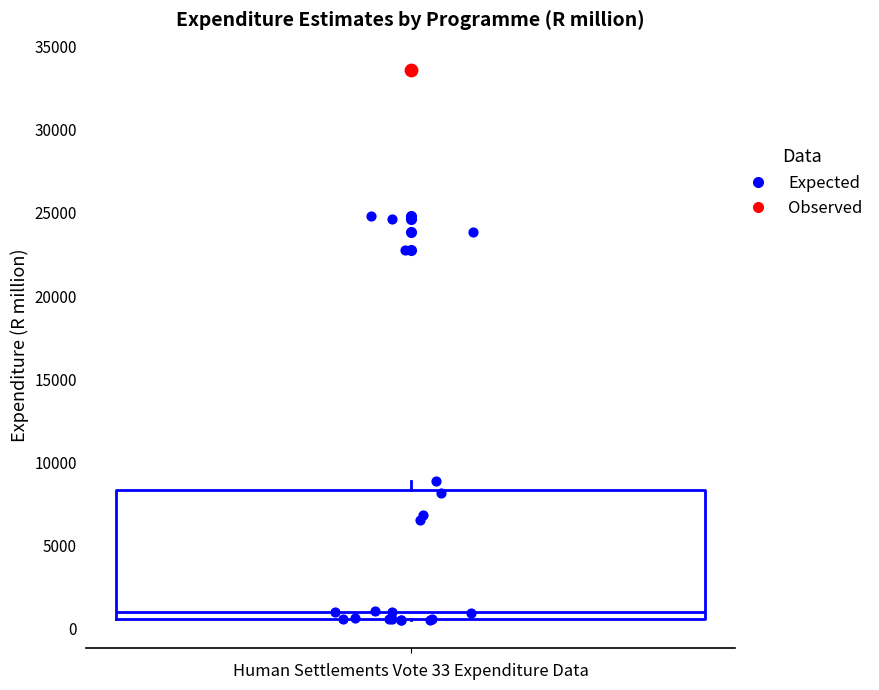

Transcribe this box plot: give where the median line is, the range the box spans, and where the two whiskers end, as read against the y-axis. The values are not printed on the chart, so give them approximately, as read against the axis.

median 1000, box 500 to 8500, whiskers 500 to 9000